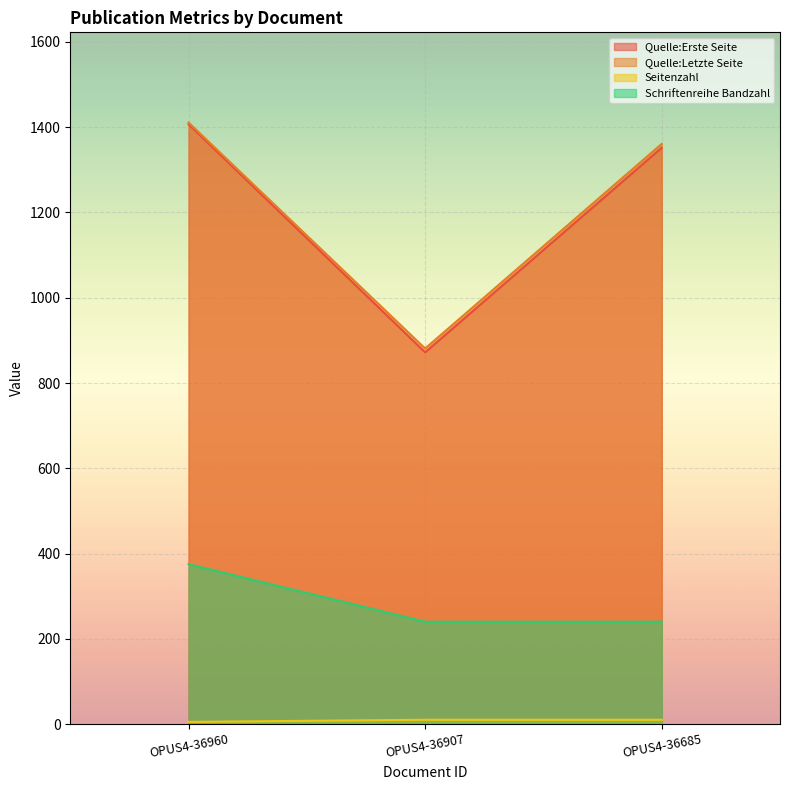

Which has a higher value, OPUS4-36685 or OPUS4-36960?

OPUS4-36960